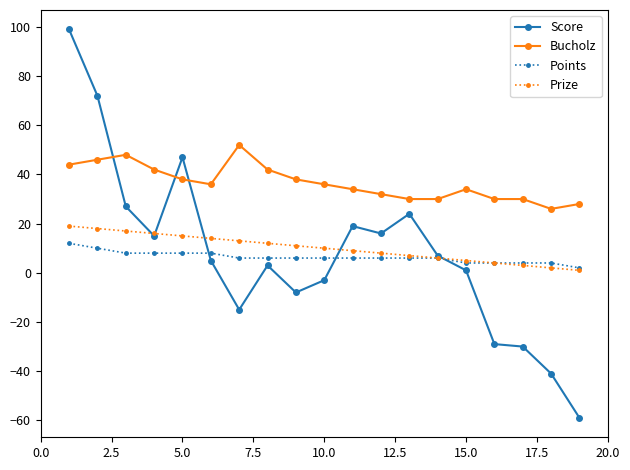

Which series ends up on top after the final intersection of Score and Prize?

Prize